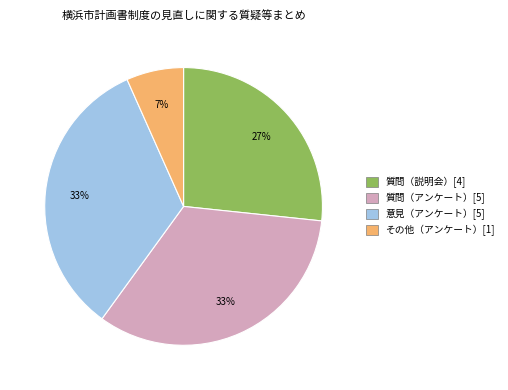

Does any single category account for the majority?

No